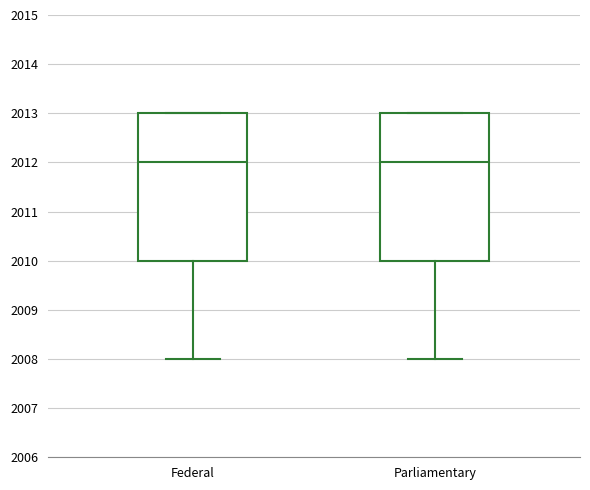

Reading left to right, read every box against the y-axis: the position of its median line, the range the box covers, and the ends of its whiskers. The values are not printed on the chart, so give them approximately, as read against the axis.

Federal: median 2012, box 2010 to 2013, whiskers 2008 to 2013
Parliamentary: median 2012, box 2010 to 2013, whiskers 2008 to 2013